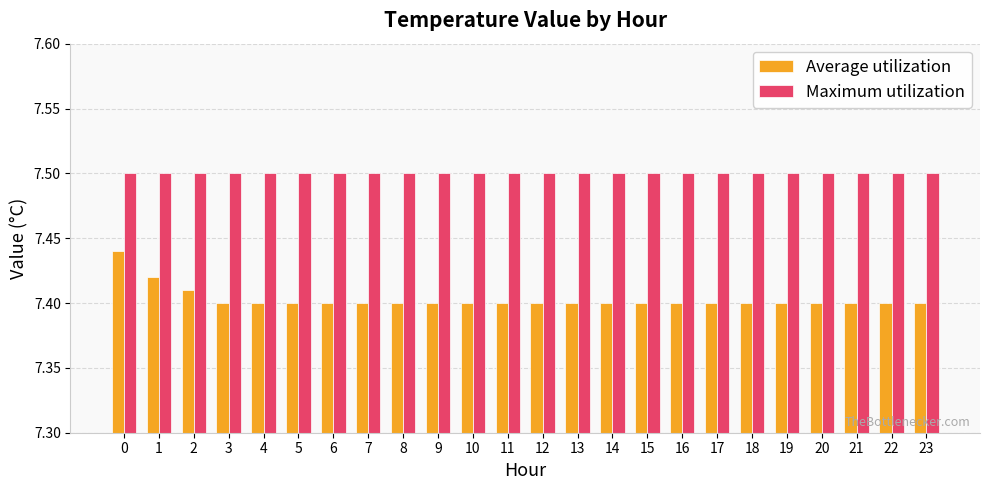

Is it true that Maximum utilization equals 7.5 at 11?

True